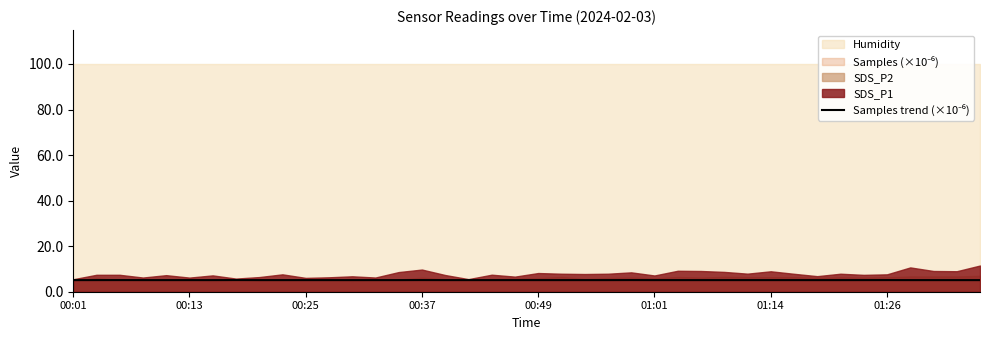

What is the sum of the values at 18 and 9?

10.2